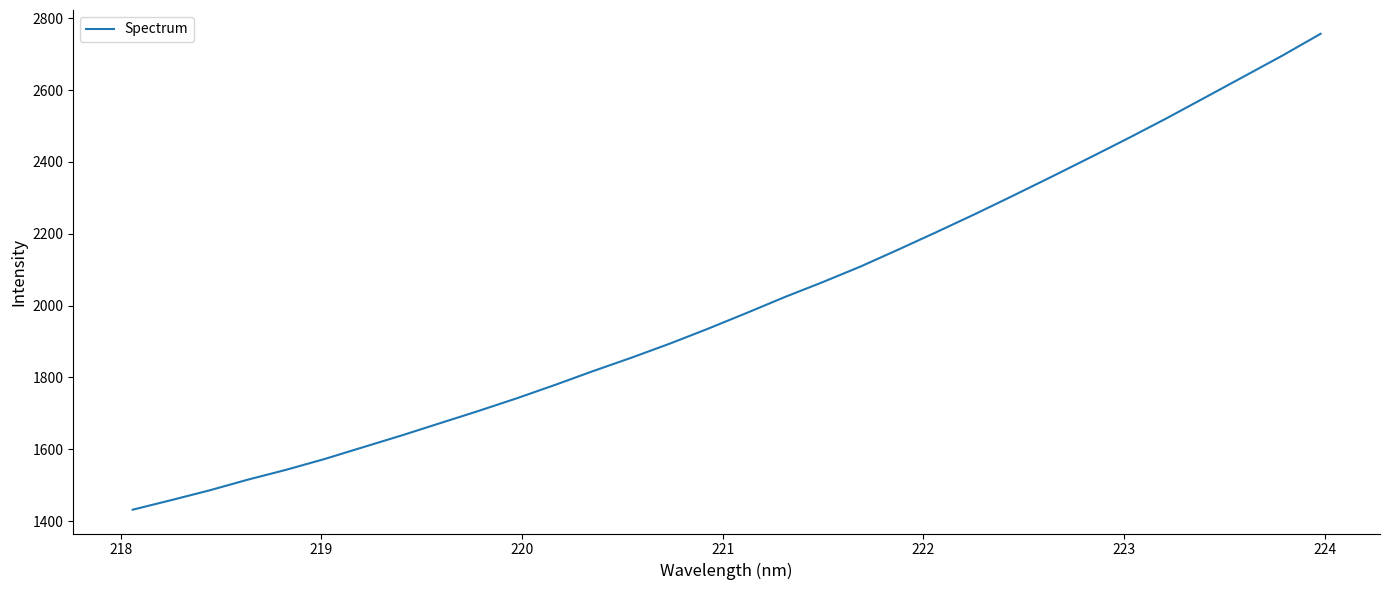

What is the maximum value shown in the chart?

2757.0